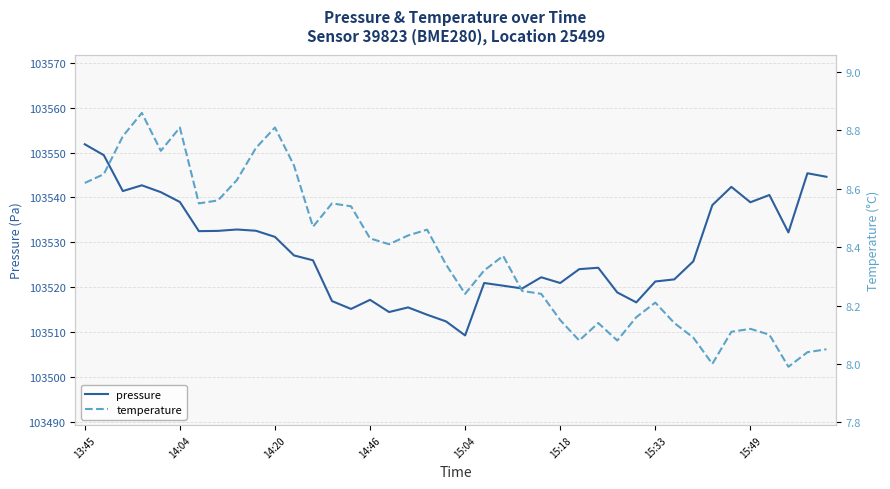

True or false: temperature and pressure cross at least once.

False